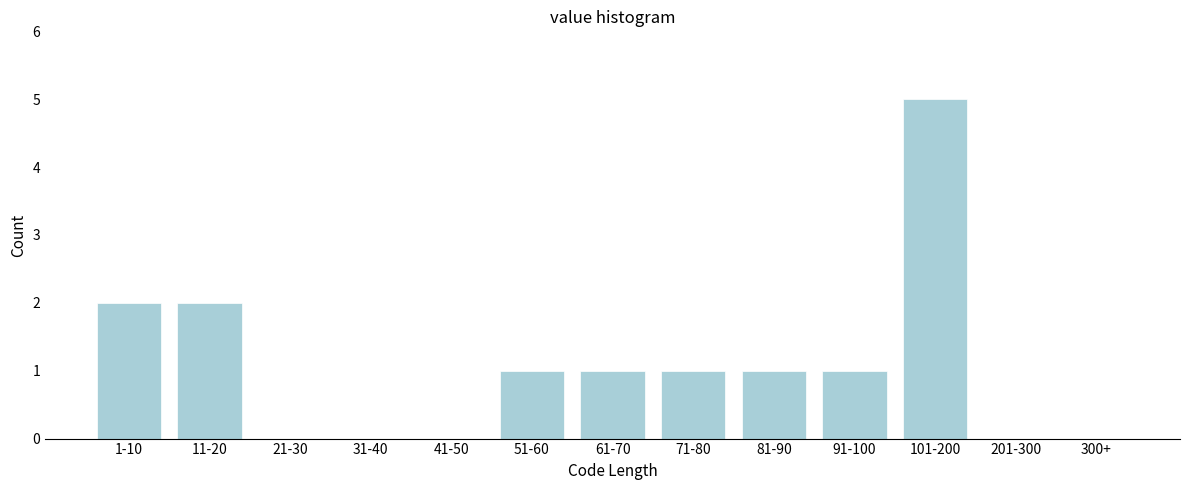

Reading left to right, list all the values displayed in this chart.

1-10=2	11-20=2	21-30=0	31-40=0	41-50=0	51-60=1	61-70=1	71-80=1	81-90=1	91-100=1	101-200=5	201-300=0	300+=0